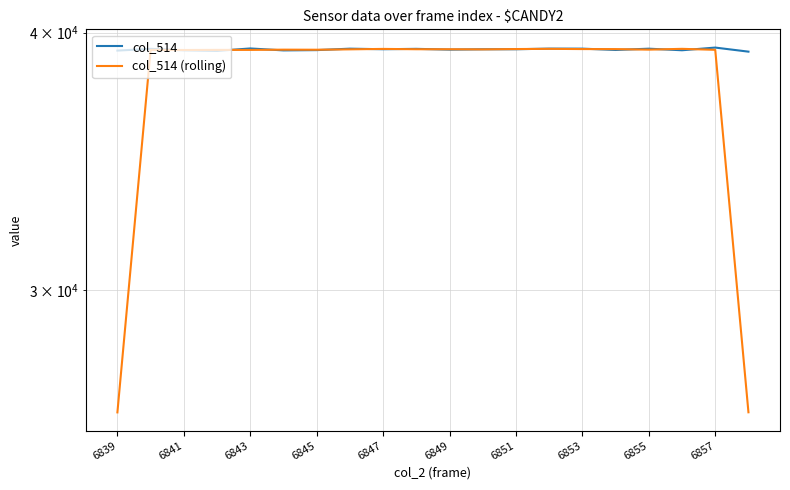

Which series changed the most between 15 and 17?

col_514